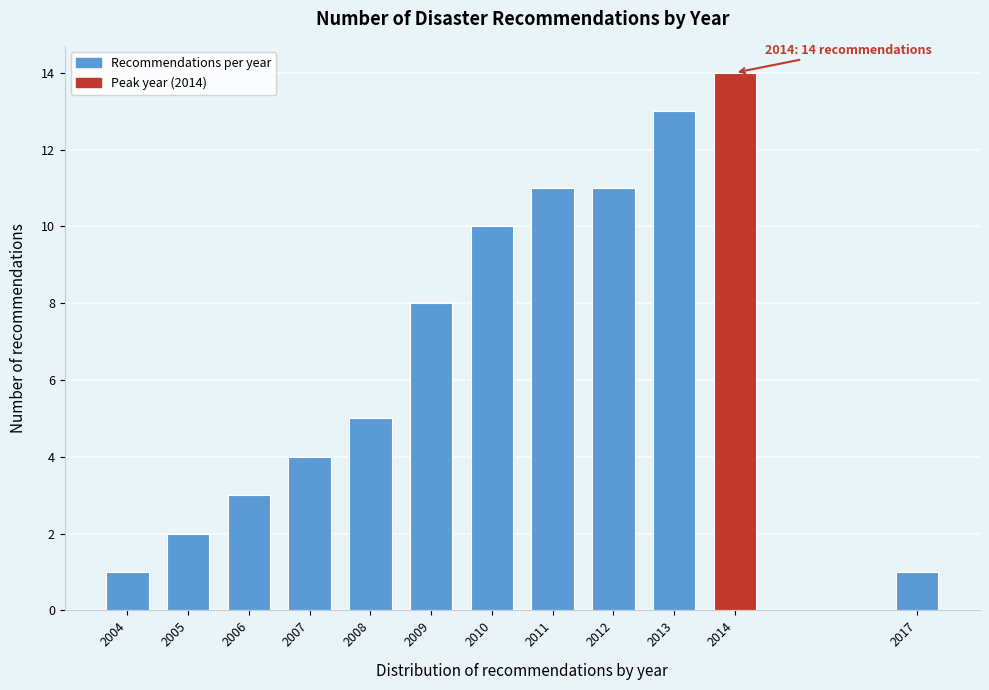

Reading left to right, transcribe all the data shown in this chart.

1	2	3	4	5	8	10	11	11	13	14	1